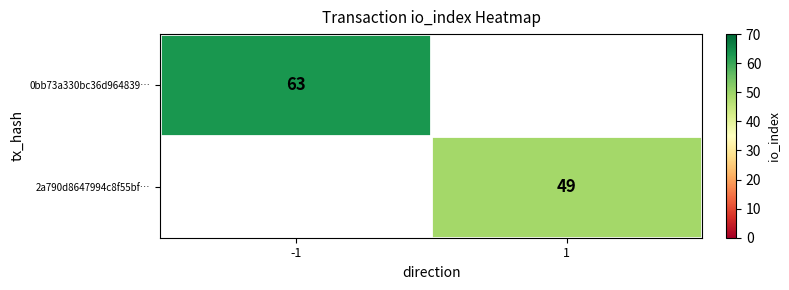

How many categories are shown in the chart?

2